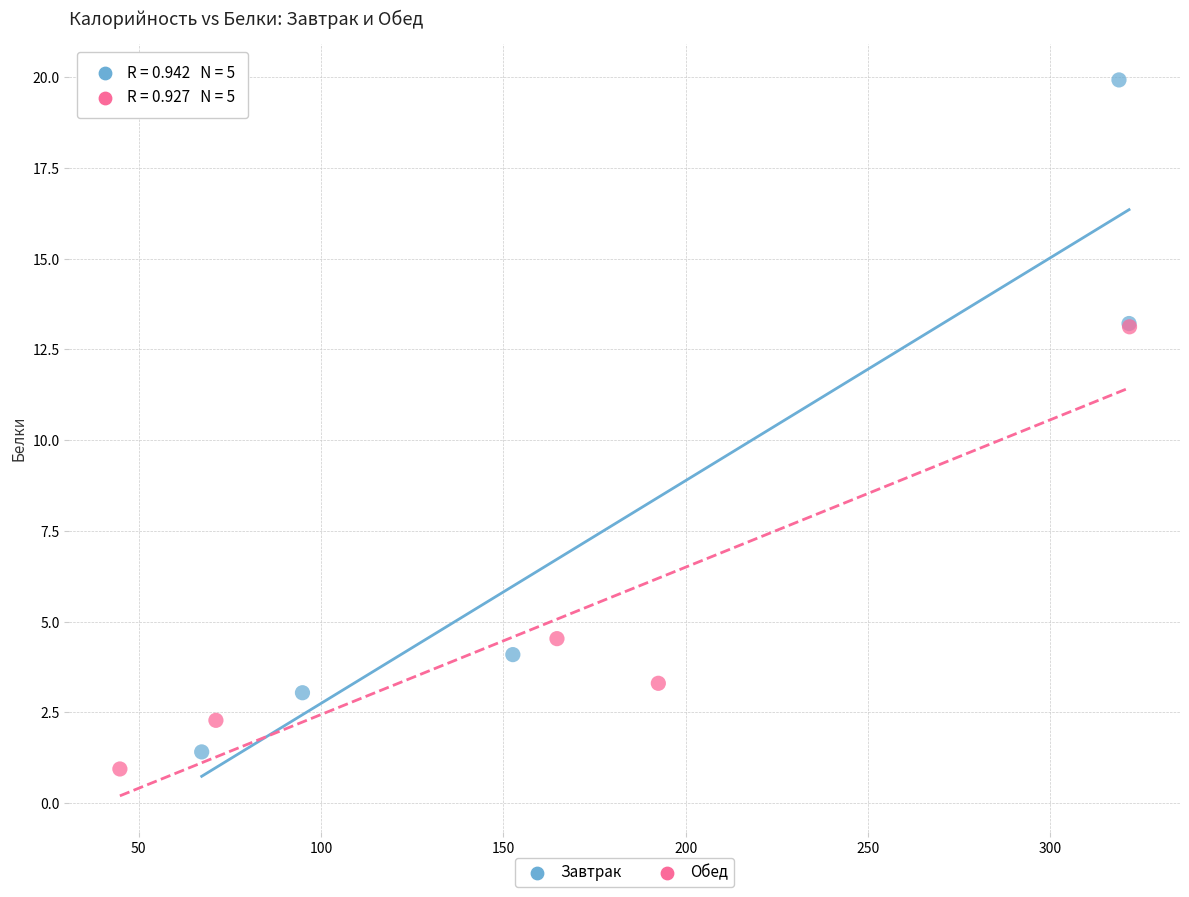

Which series contains the highest Y value?

Завтрак